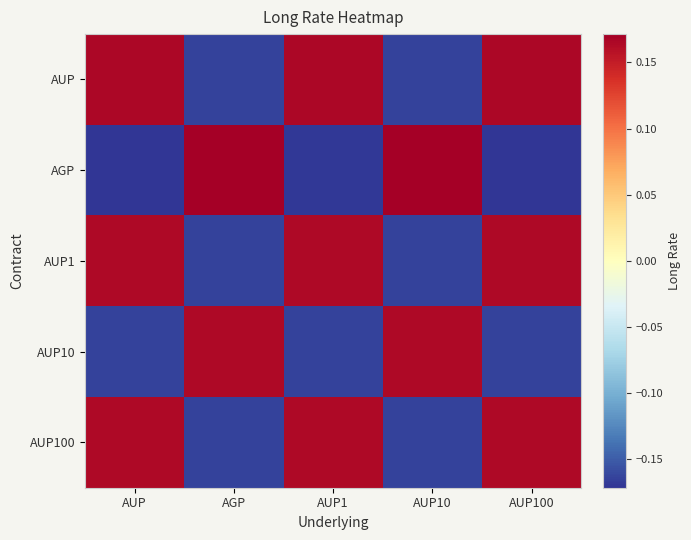

At how many categories does at least one series exceed 0?

5